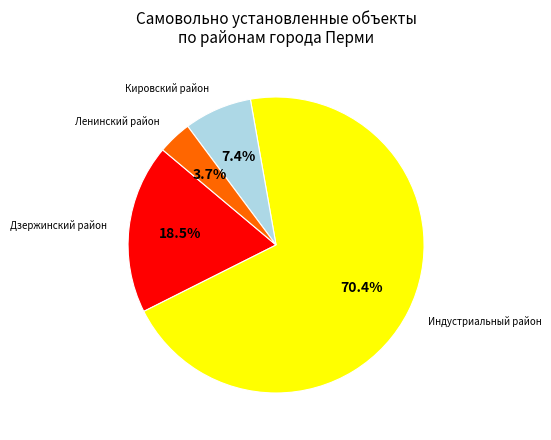

Is there any slice that represents more than half of the pie?

Yes